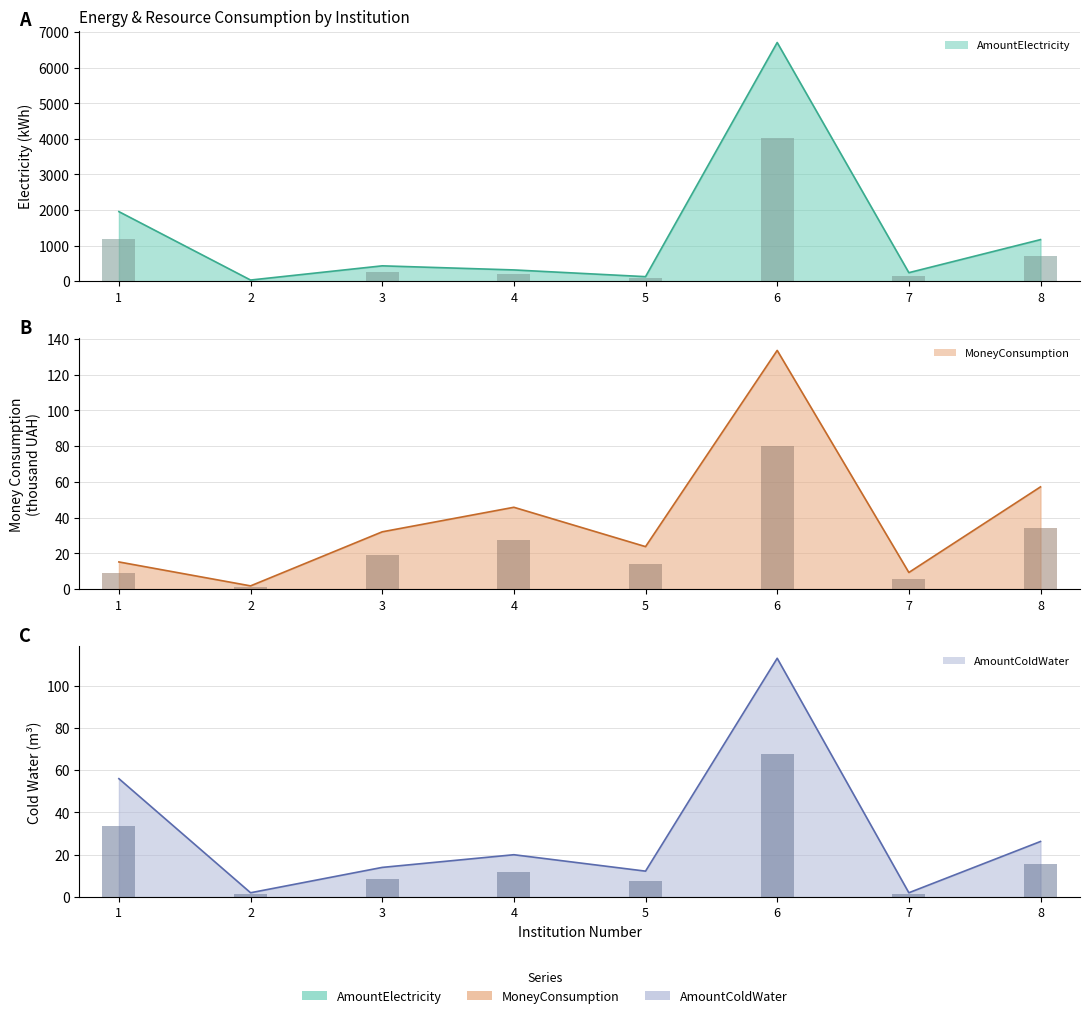

Reading left to right, list all the values displayed in this chart.

AmountElectricity: 1955.0	33.0	432.0	317.0	128.0	6707.0	240.0	1169.0
MoneyConsumption: 15.2	1.8	32.1	45.8	23.8	133.7	9.3	57.2
AmountColdWater: 56.0	2.0	14.0	20.0	12.2	113.0	2.0	26.3